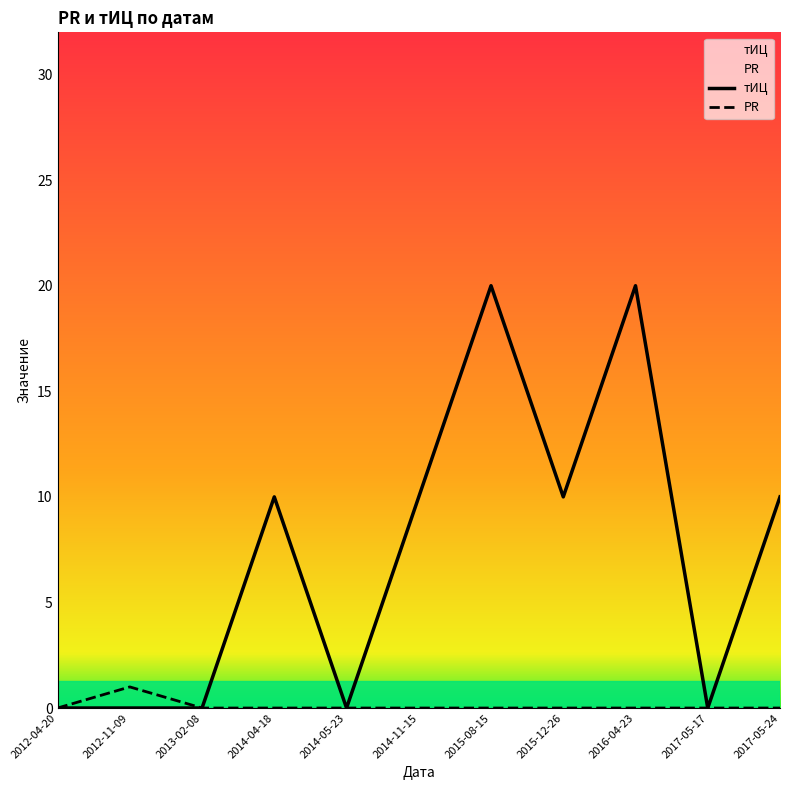

What is the label of the 1st point from the left?

2012-04-20